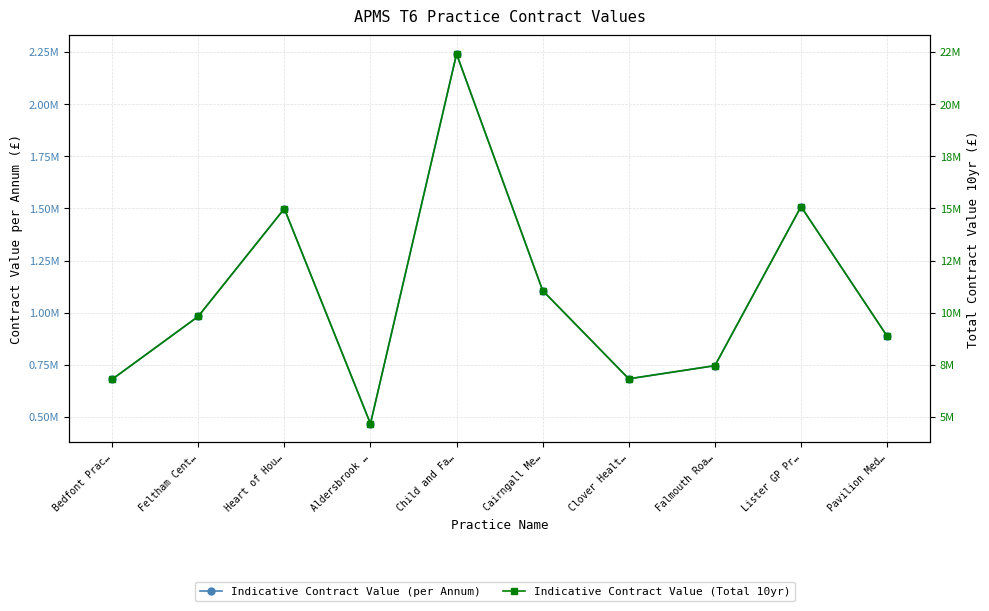

What are all the series names shown in the legend?

Indicative Contract Value (per Annum), Indicative Contract Value (Total 10yr)